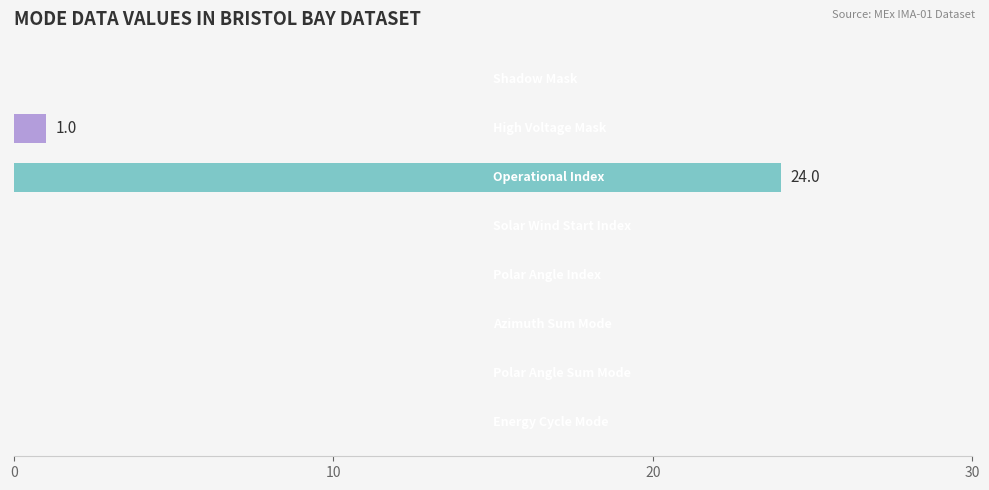

How many data points does each series have?

8